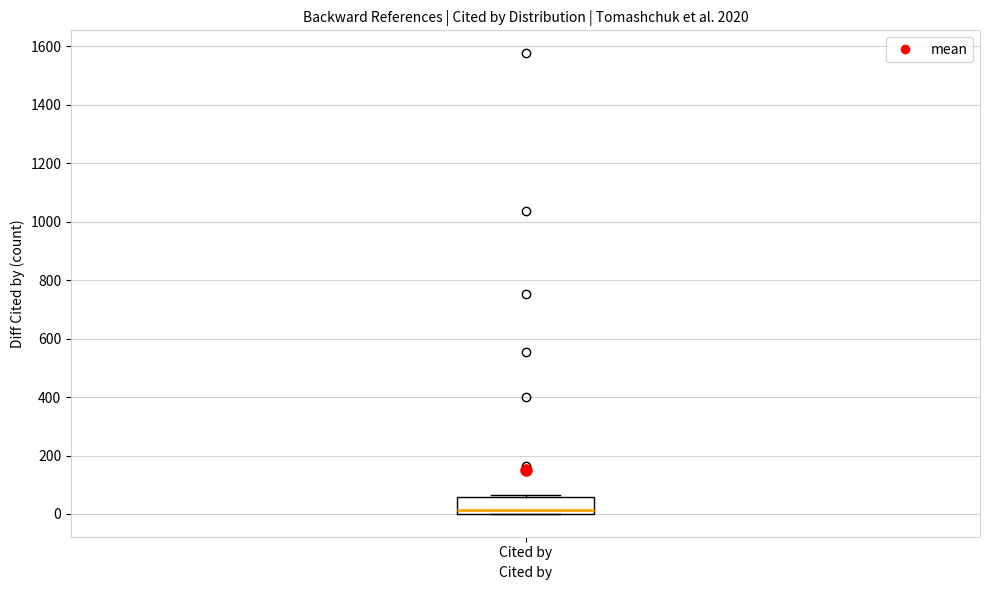

Transcribe this box plot: give where the median line is, the range the box spans, and where the two whiskers end, as read against the y-axis. The values are not printed on the chart, so give them approximately, as read against the axis.

median 20, box 0 to 60, whiskers 0 to 60 (just above the box's upper edge)